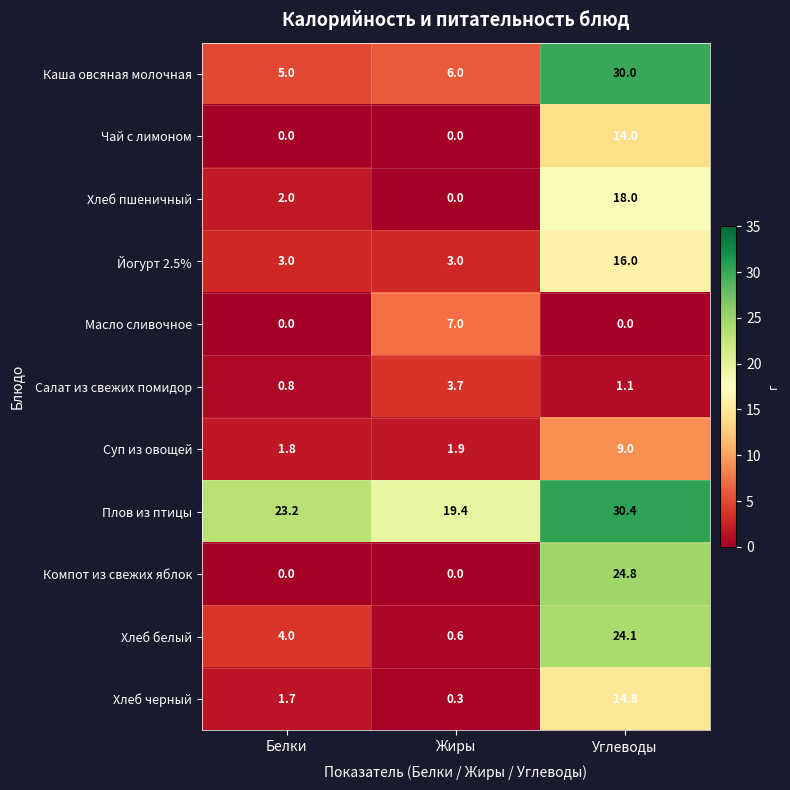

Count the number of data series in this chart.

11